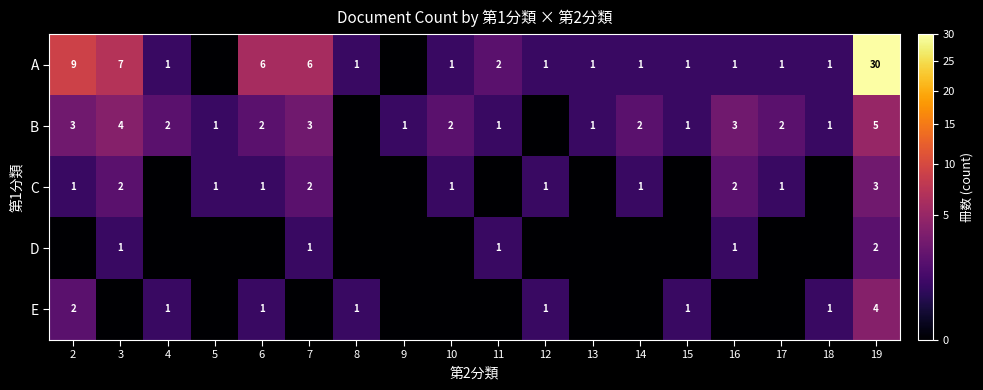

The value of C at 16 is 1. True or false?

False